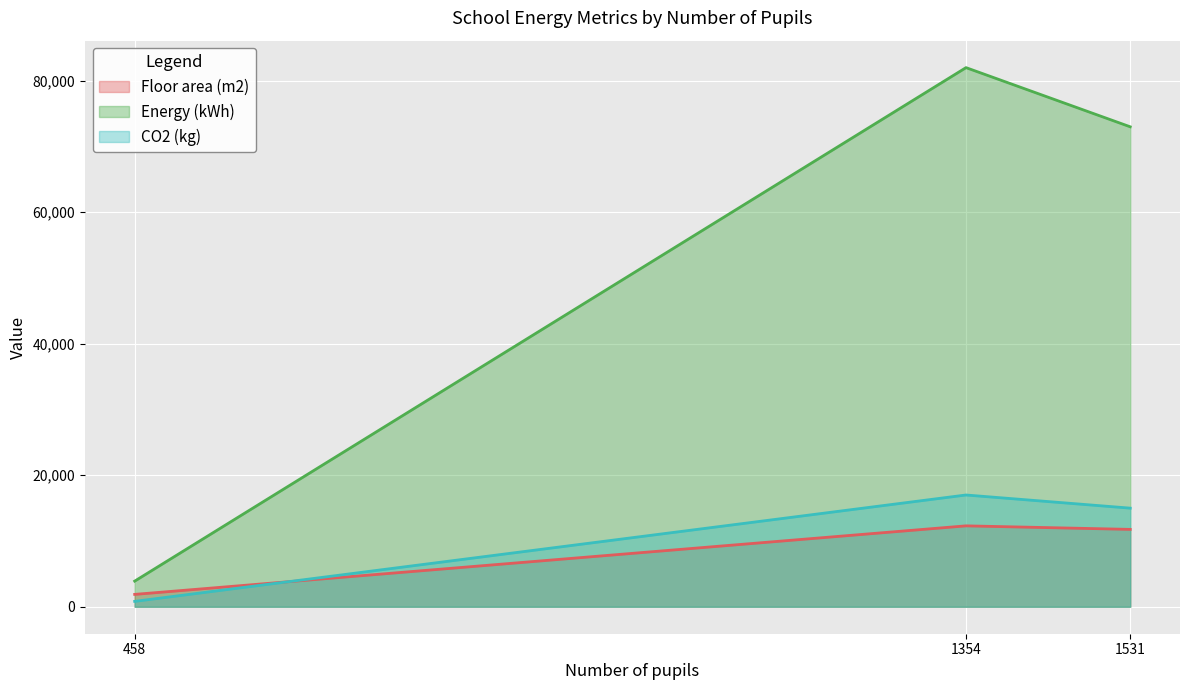

At which label does Floor area (m2) first exceed 11769?

1354